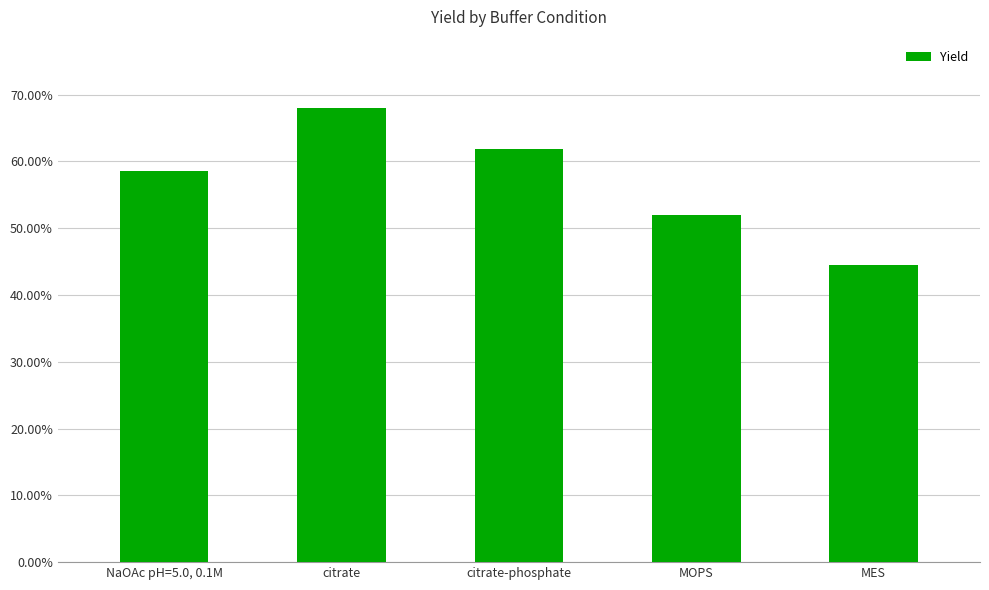

What is the difference between the maximum and minimum values?

23.6